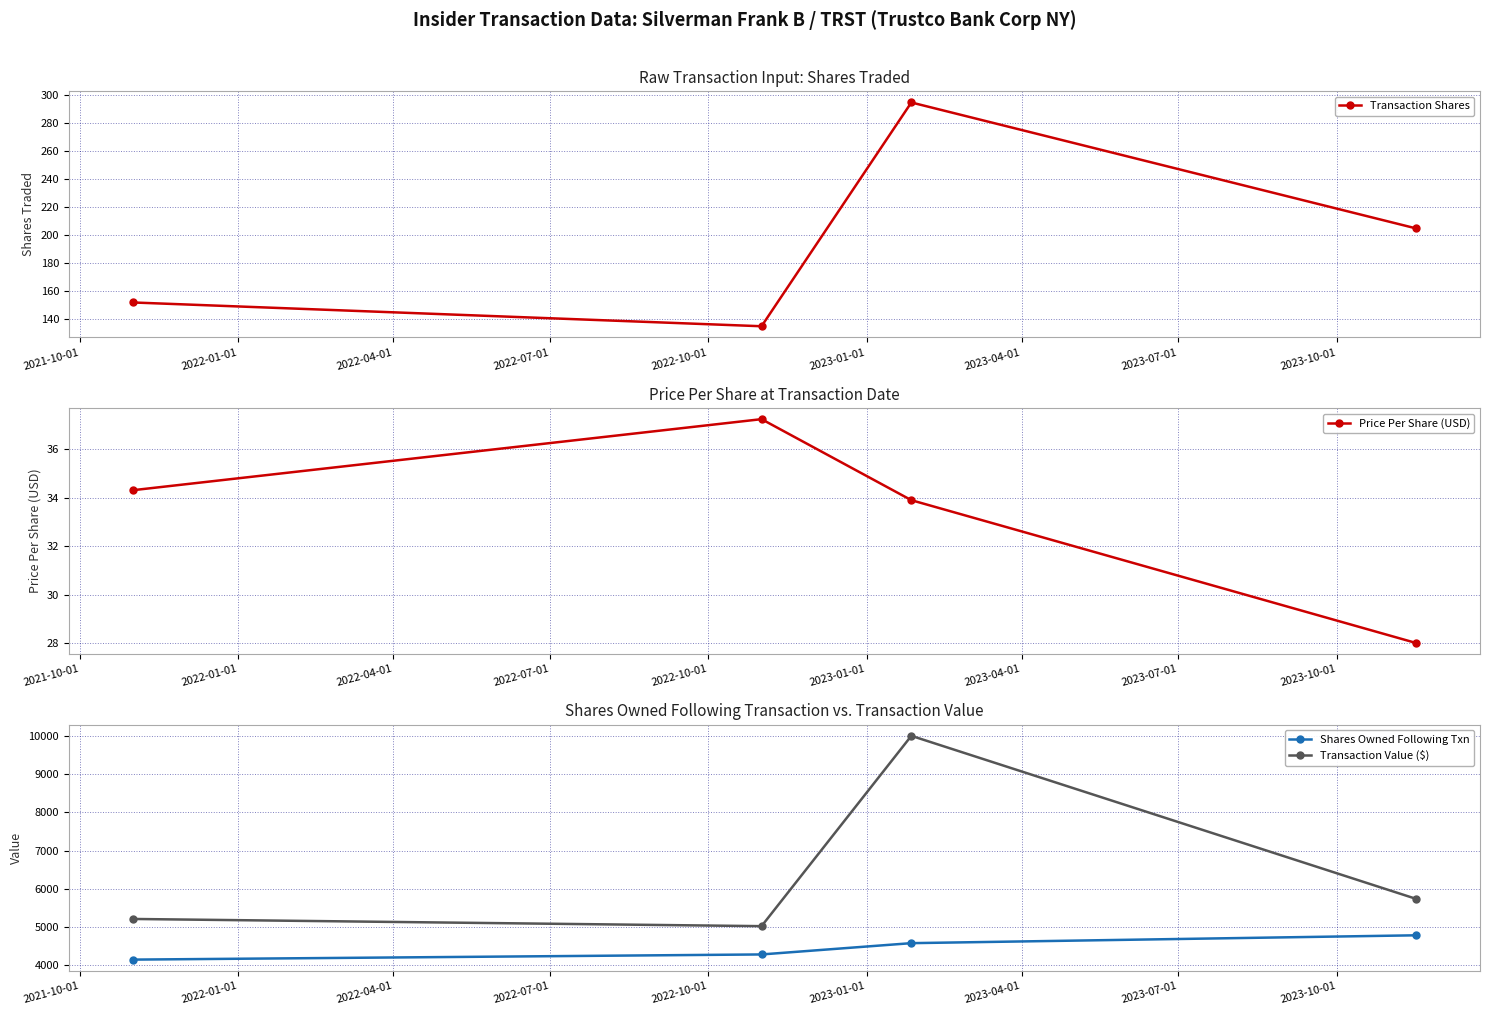

What is the lowest value of the Transaction Shares series?

135